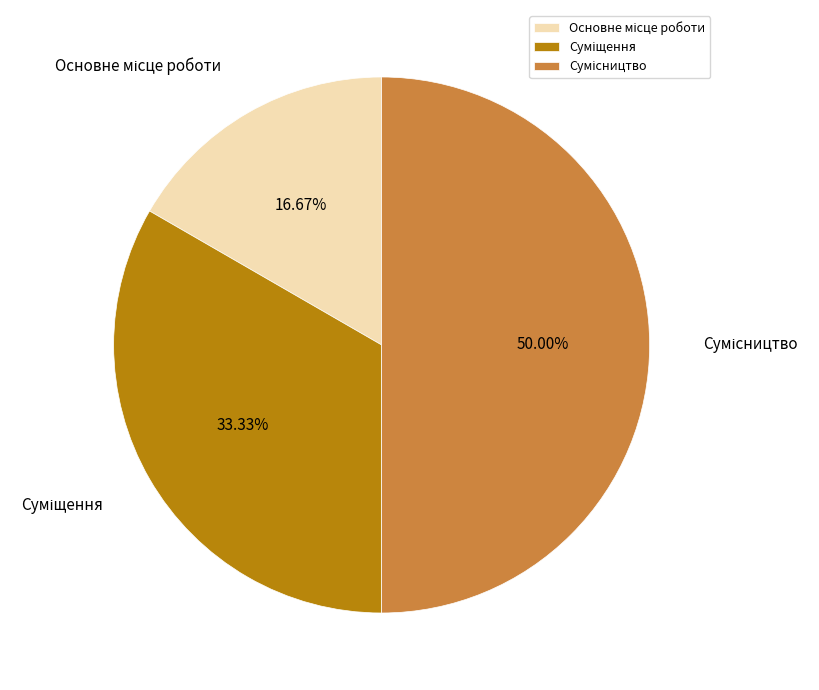

Which category has the smallest portion of the pie?

Основне місце роботи